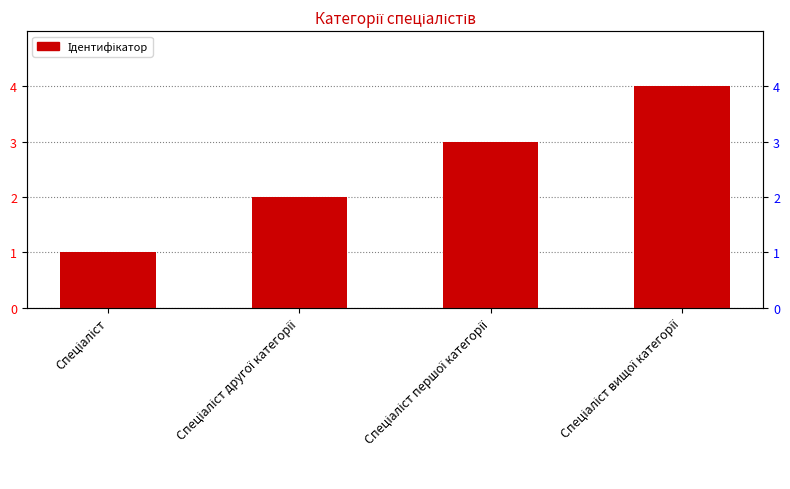

Where does the data first go above 3?

Спеціаліст вищої категорії